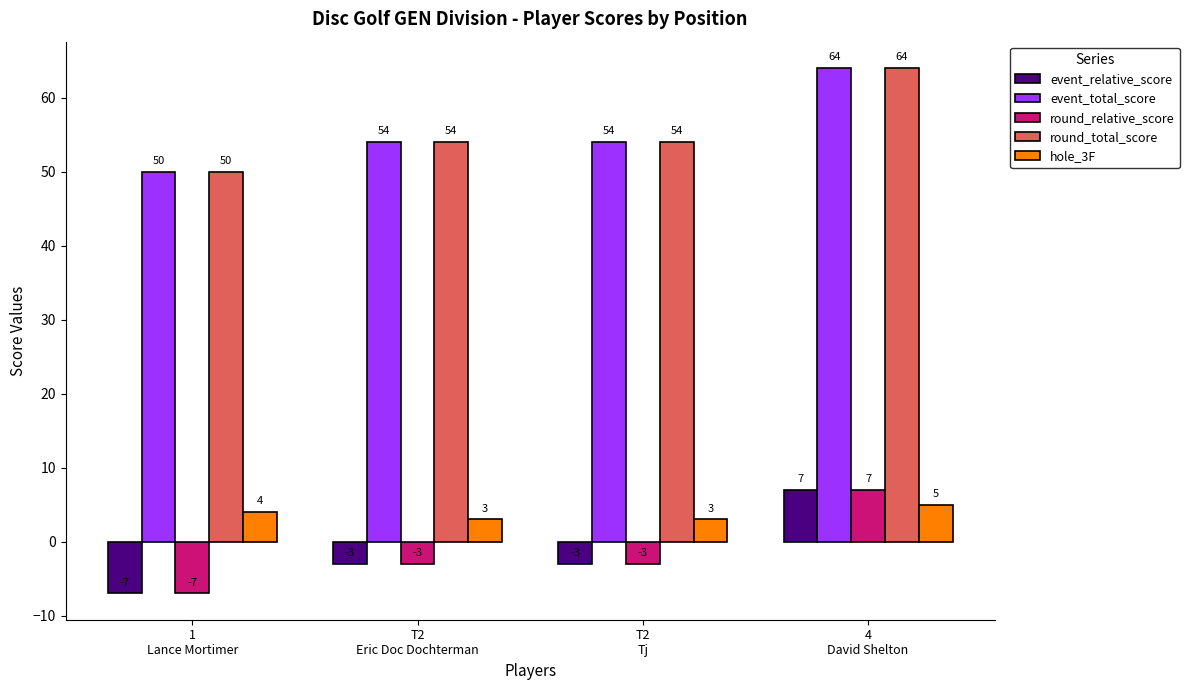

Are the bars grouped side by side (vs. stacked)?

Yes